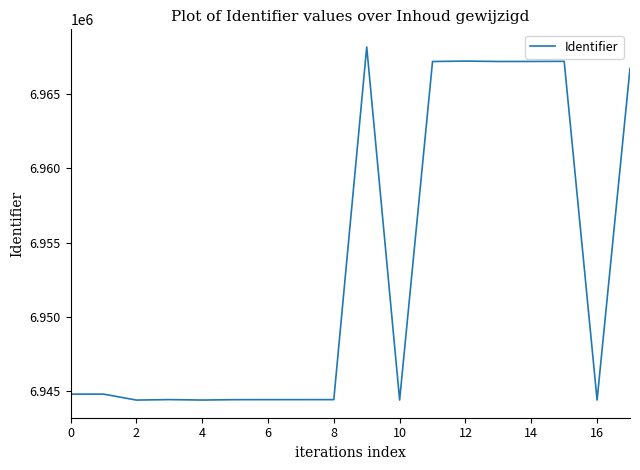

What is the maximum value shown in the chart?

6968169